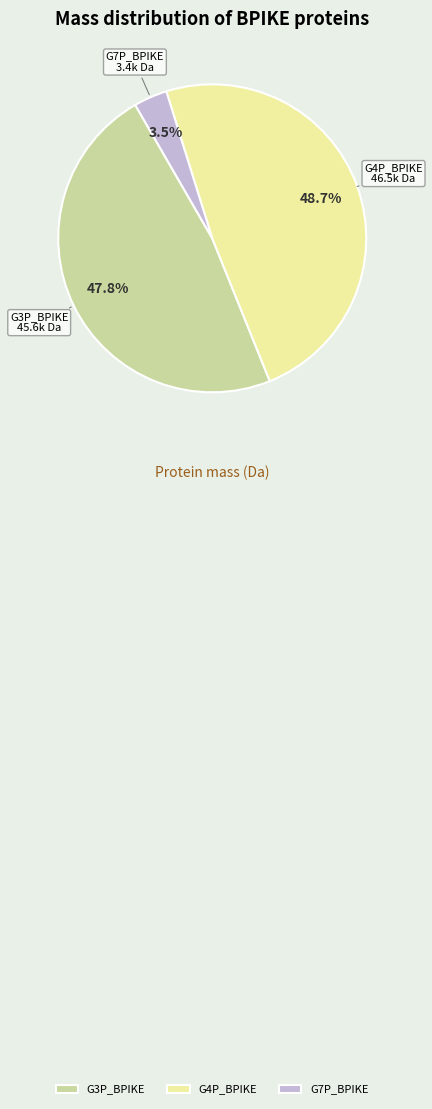

What is the smallest slice in the pie chart?

G7P_BPIKE